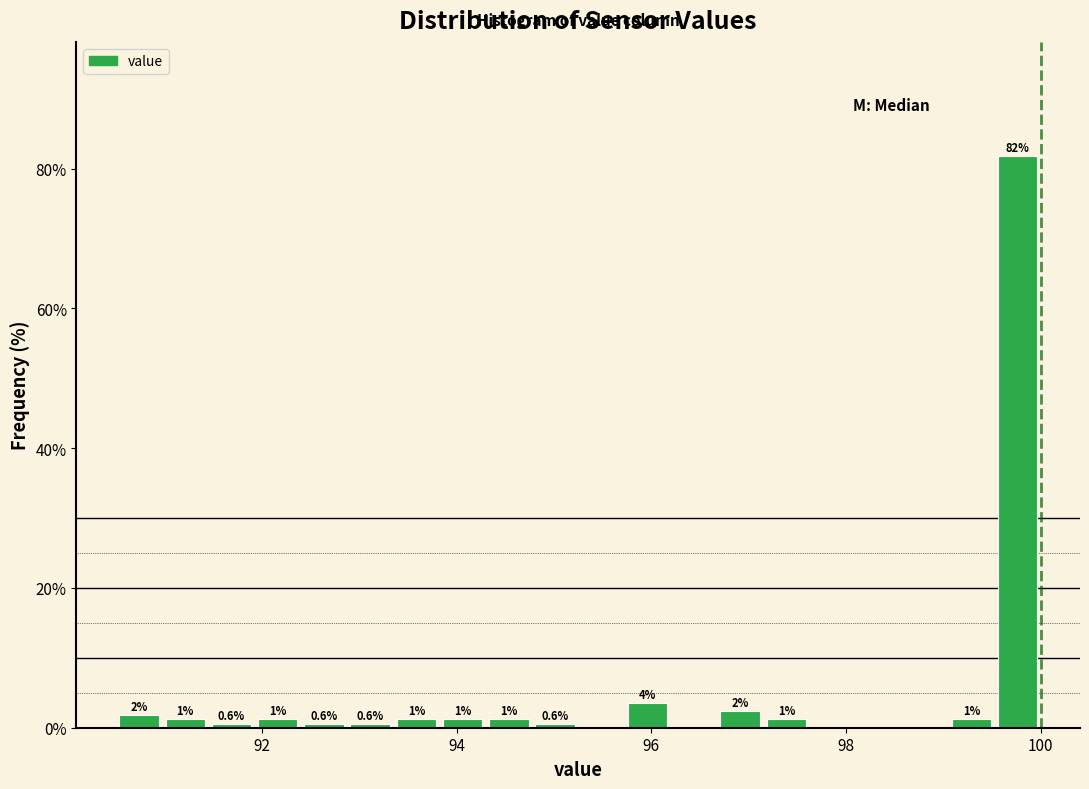

Read against the x-axis, roughly where is the centre of the tallest bar?

99.8